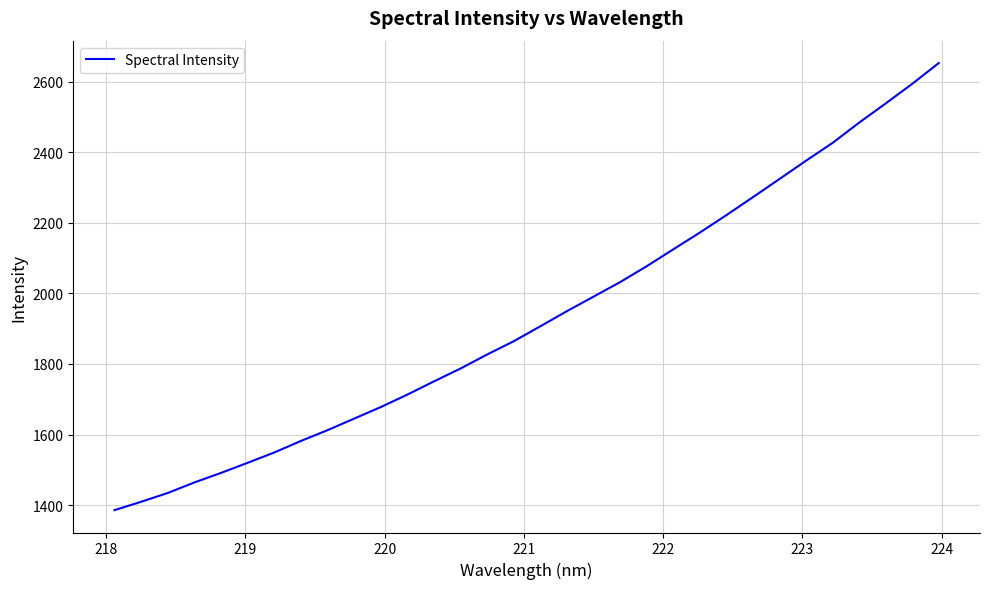

What is the difference between the maximum and minimum values?

1267.3